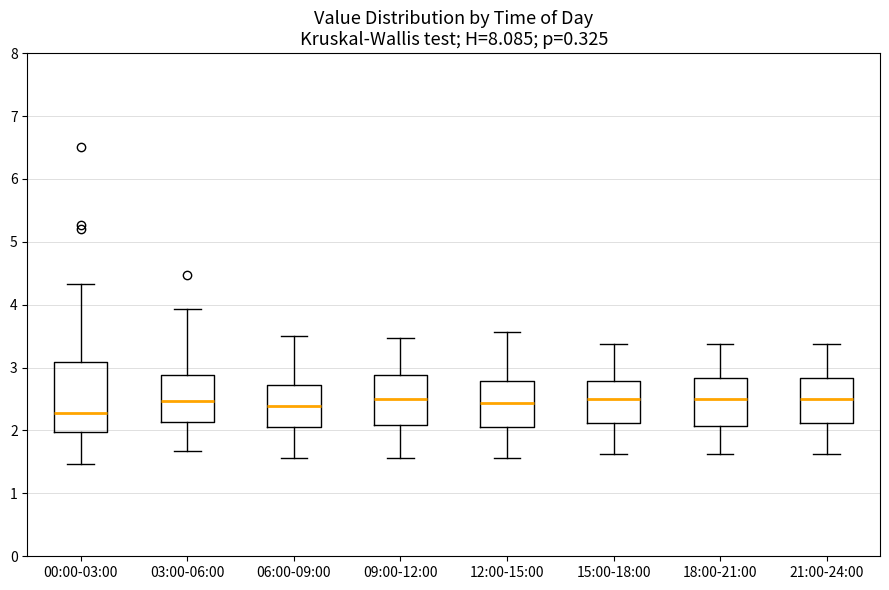

Reading left to right, read every box against the y-axis: the position of its median line, the range the box covers, and the ends of its whiskers. The values are not printed on the chart, so give them approximately, as read against the axis.

00:00-03:00: median 2.3, box 2.0 to 3.1, whiskers 1.5 to 4.3
03:00-06:00: median 2.5, box 2.1 to 2.9, whiskers 1.7 to 3.9
06:00-09:00: median 2.4, box 2.1 to 2.7, whiskers 1.6 to 3.5
09:00-12:00: median 2.5, box 2.1 to 2.9, whiskers 1.6 to 3.5
12:00-15:00: median 2.4, box 2.1 to 2.8, whiskers 1.6 to 3.6
15:00-18:00: median 2.5, box 2.1 to 2.8, whiskers 1.6 to 3.4
18:00-21:00: median 2.5, box 2.1 to 2.8, whiskers 1.6 to 3.4
21:00-24:00: median 2.5, box 2.1 to 2.8, whiskers 1.6 to 3.4